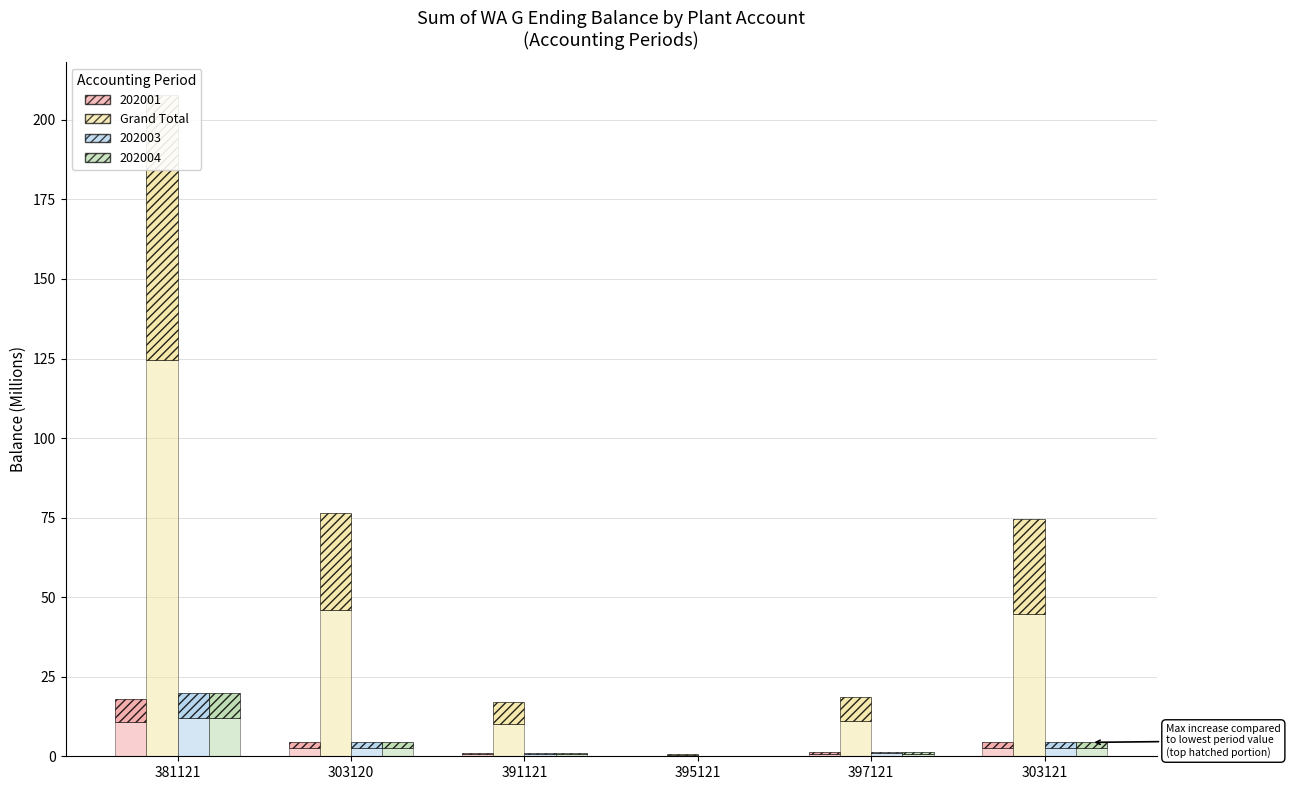

Is it true that the value at 397121 is 11.2?

True